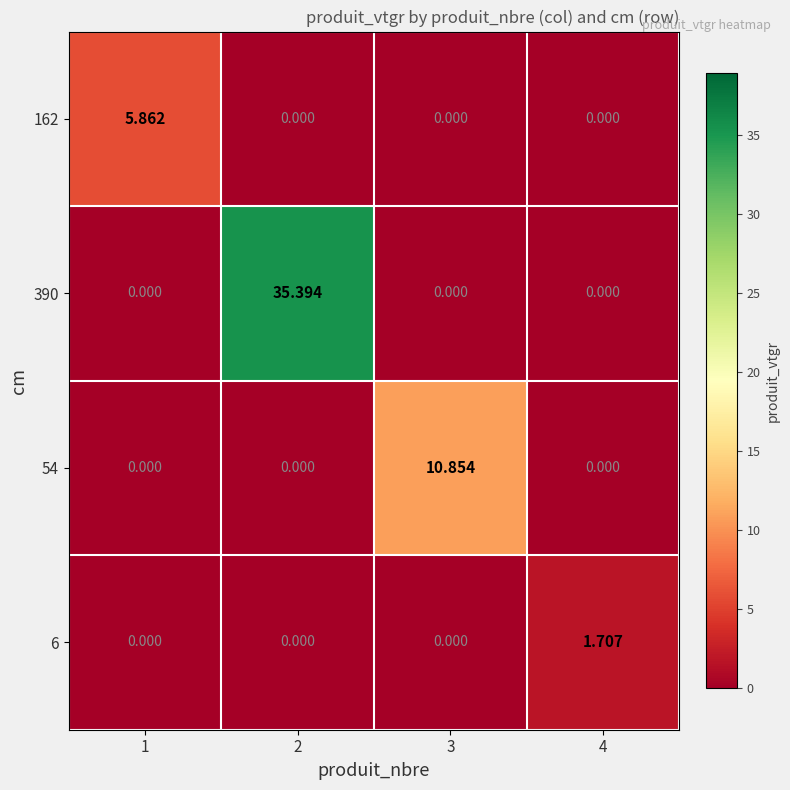

Is the value of 54 at 3 greater than the value of 162 at 2?

Yes